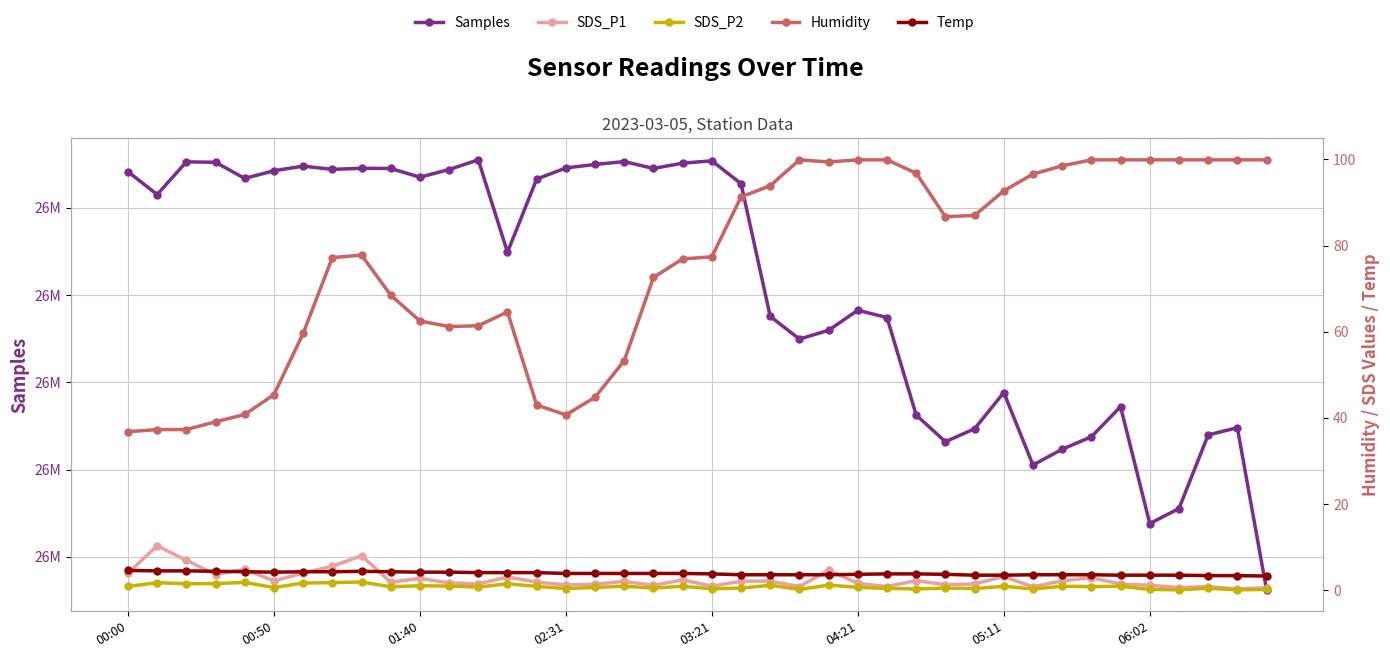

True or false: Humidity and Samples cross at least once.

False